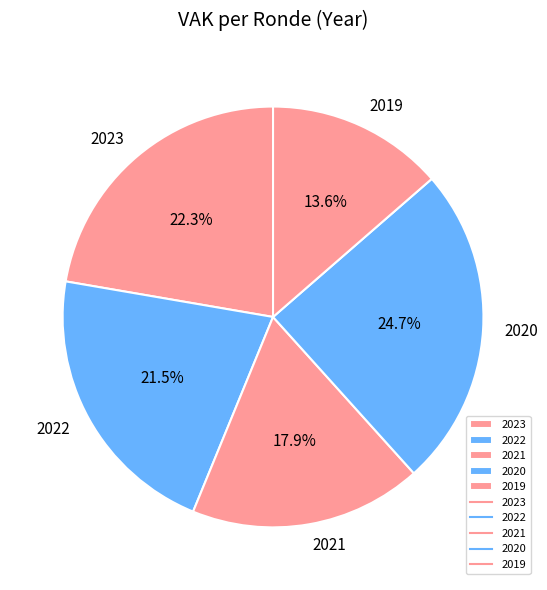

What is the ratio of the value at 2023 to the value at 2022?

1.0